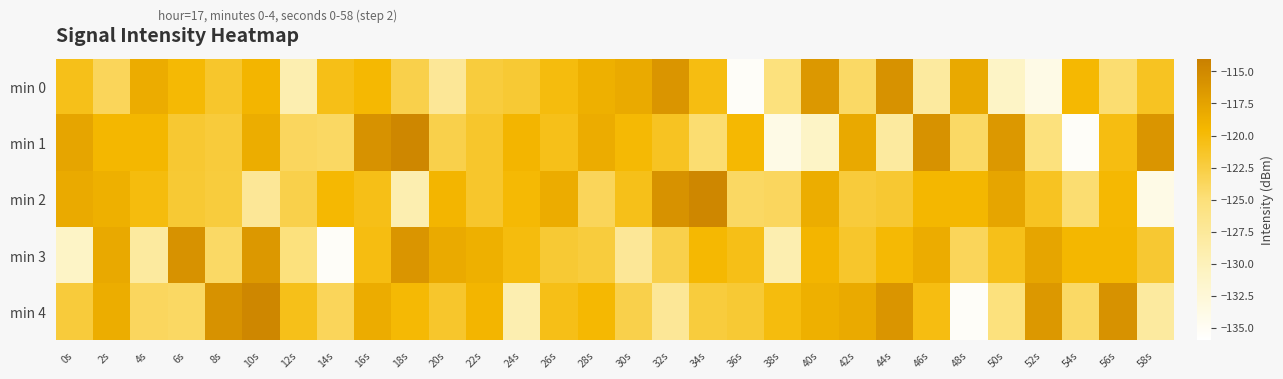

Rank the series by their maximum value, from highest to lowest.

min 1, min 2, min 4, min 0, min 3